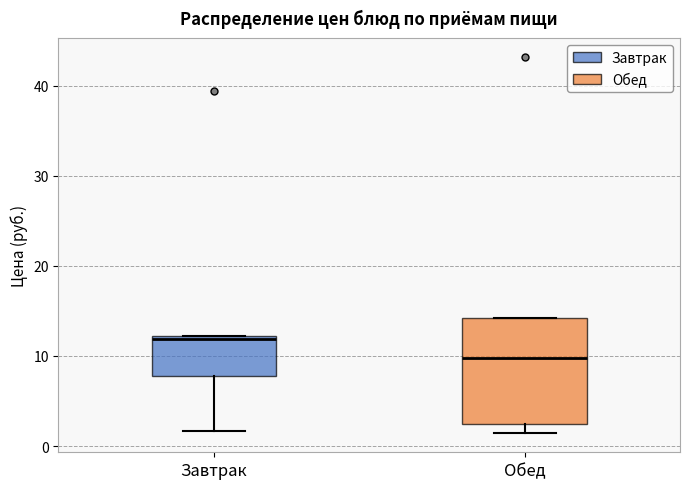

Reading left to right, transcribe this box plot: for each box, give where its median line is, the range the box spans, and where its two whiskers end, as read against the y-axis. The values are not printed on the chart, so give them approximately, as read against the axis.

Завтрак: median 12, box 8 to 12, whiskers 2 to 12
Обед: median 10, box 3 to 14, whiskers 1 to 14